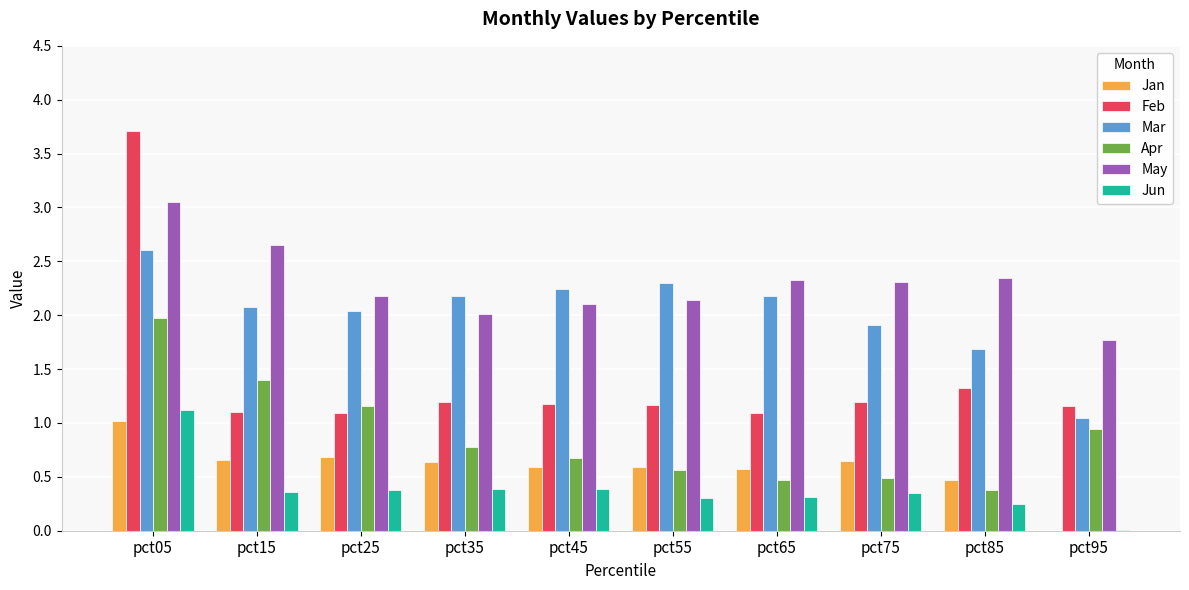

How many series are shown in this chart?

6